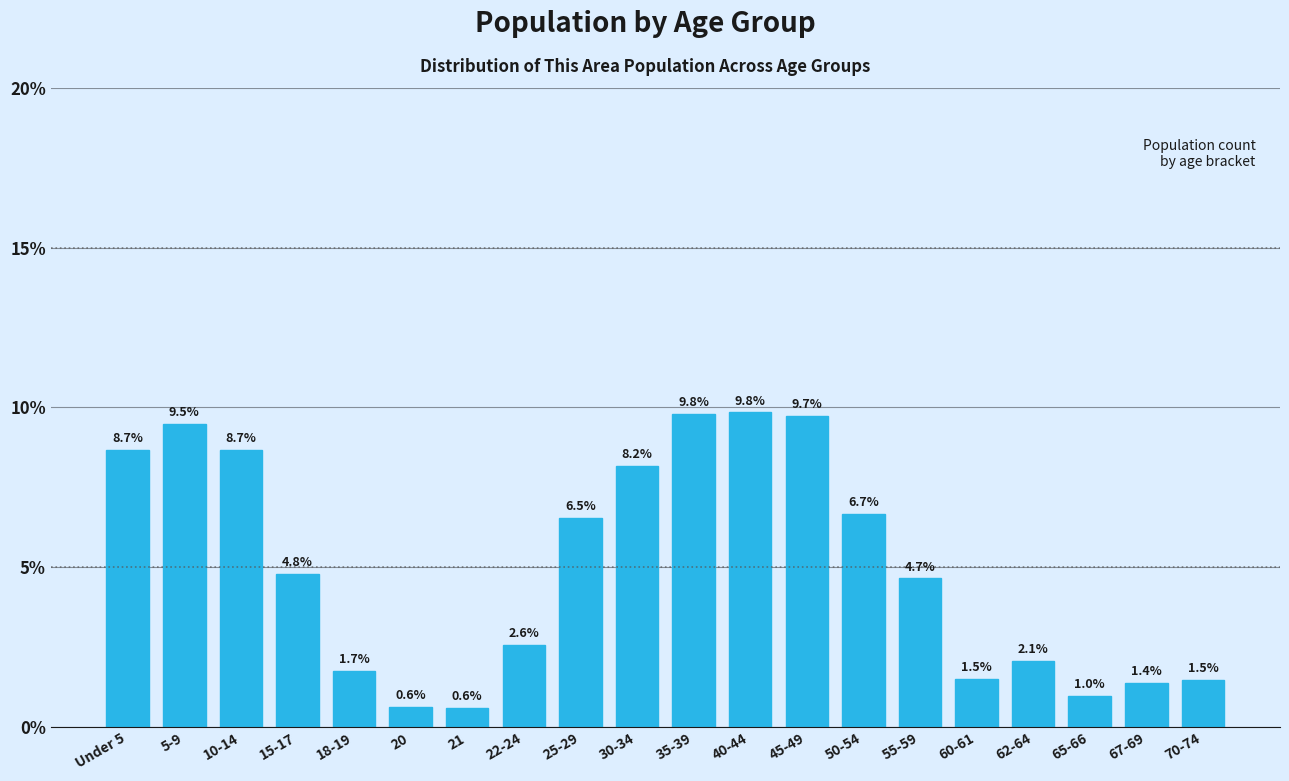

Reading left to right, extract all data points from this chart.

Under 5=8.7	5-9=9.5	10-14=8.7	15-17=4.8	18-19=1.7	20=0.6	21=0.6	22-24=2.6	25-29=6.5	30-34=8.2	35-39=9.8	40-44=9.8	45-49=9.7	50-54=6.7	55-59=4.7	60-61=1.5	62-64=2.1	65-66=1.0	67-69=1.4	70-74=1.5